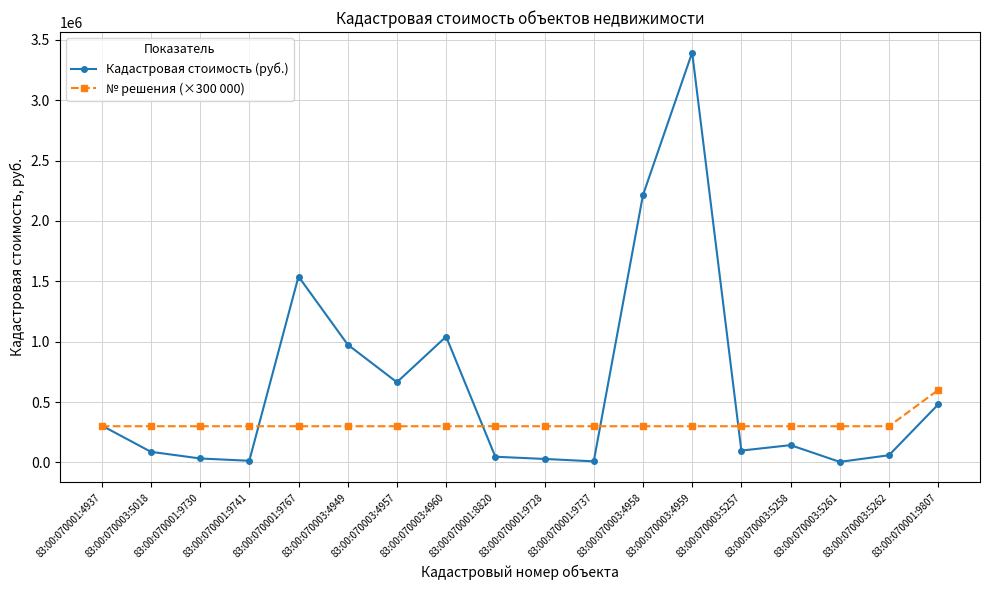

Rank the series by their maximum value, from highest to lowest.

Кадастровая стоимость (руб.), № решения (×300 000)